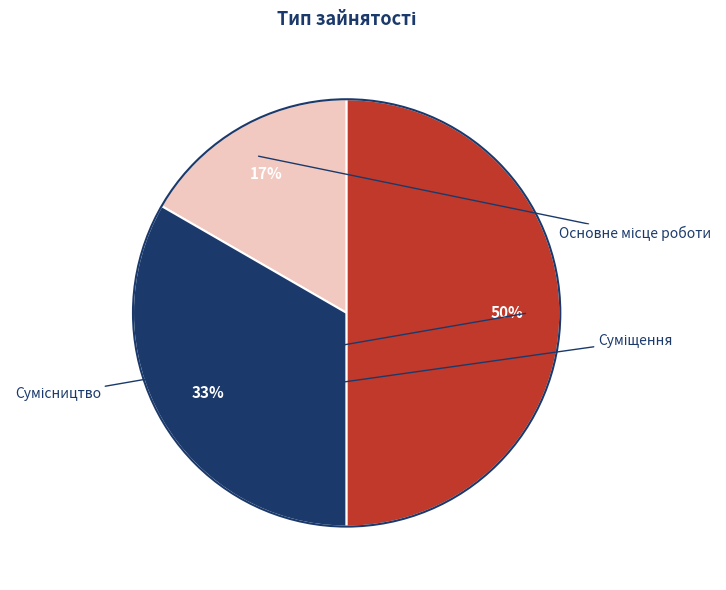

The Основне місце роботи slice represents 17% of the pie. True or false?

True